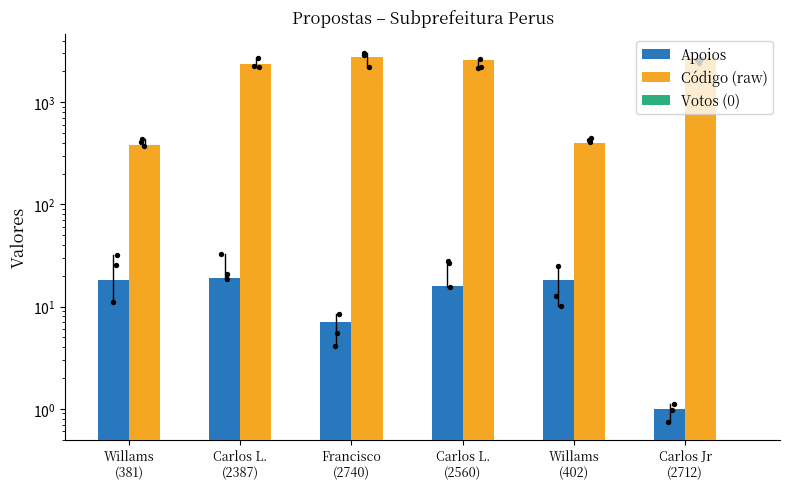

Which series has the largest Y range (max minus min)?

Código (raw)